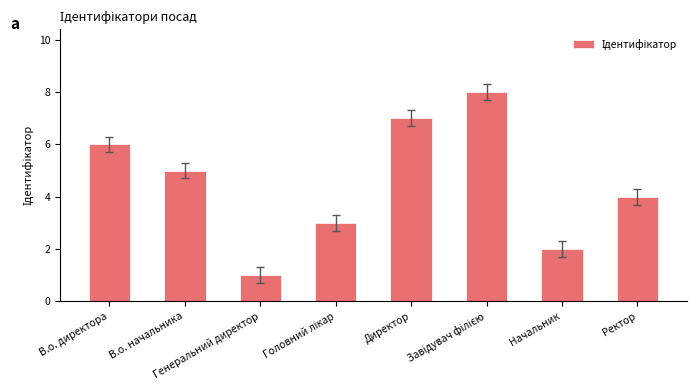

How many bars are there in total?

8